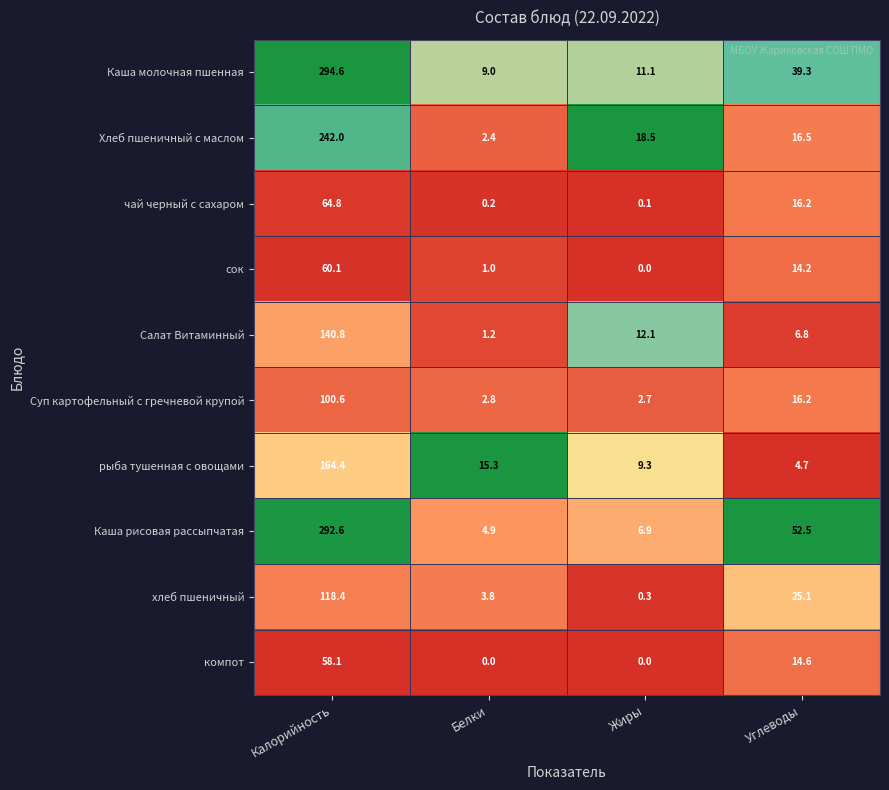

At which label is Каша рисовая рассыпчатая closest to 148?

Углеводы